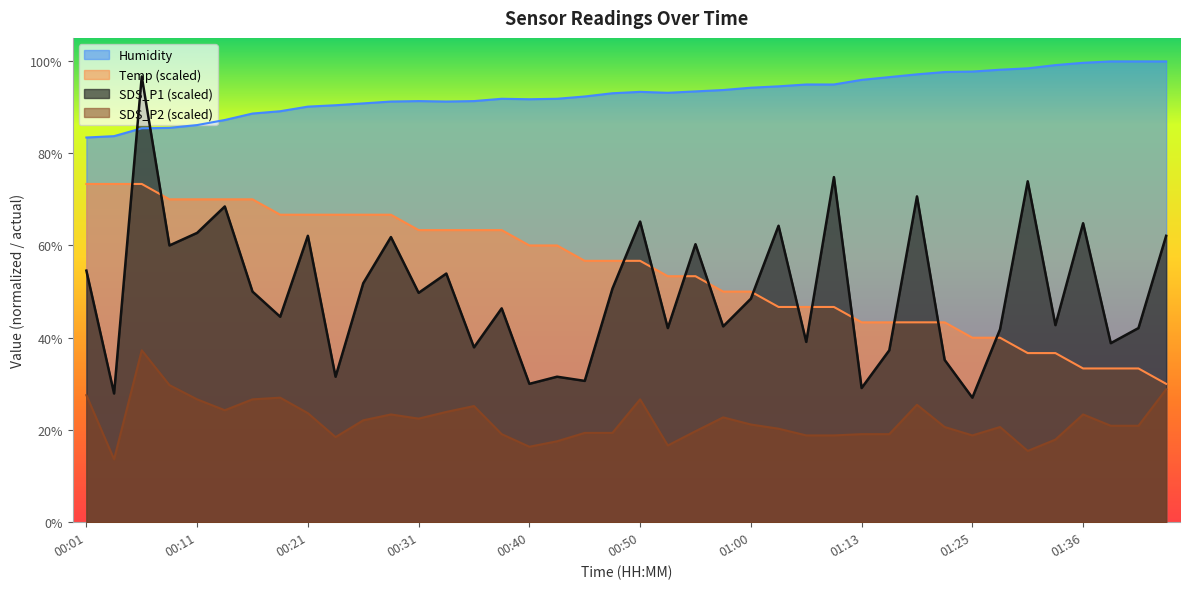

How many lines are shown in the chart?

4